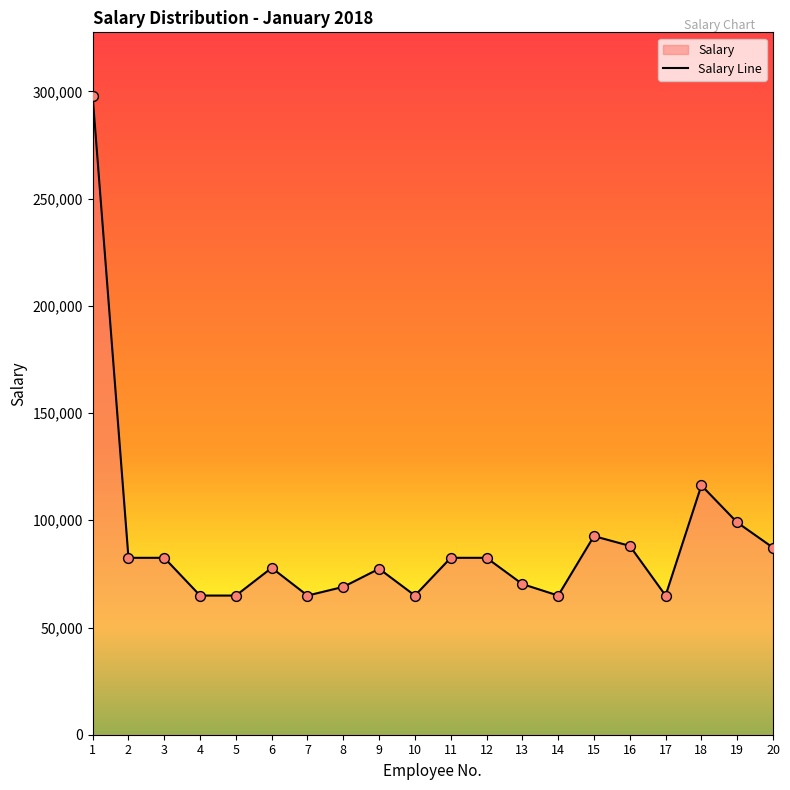

Between 14 and 3, which is larger?

3